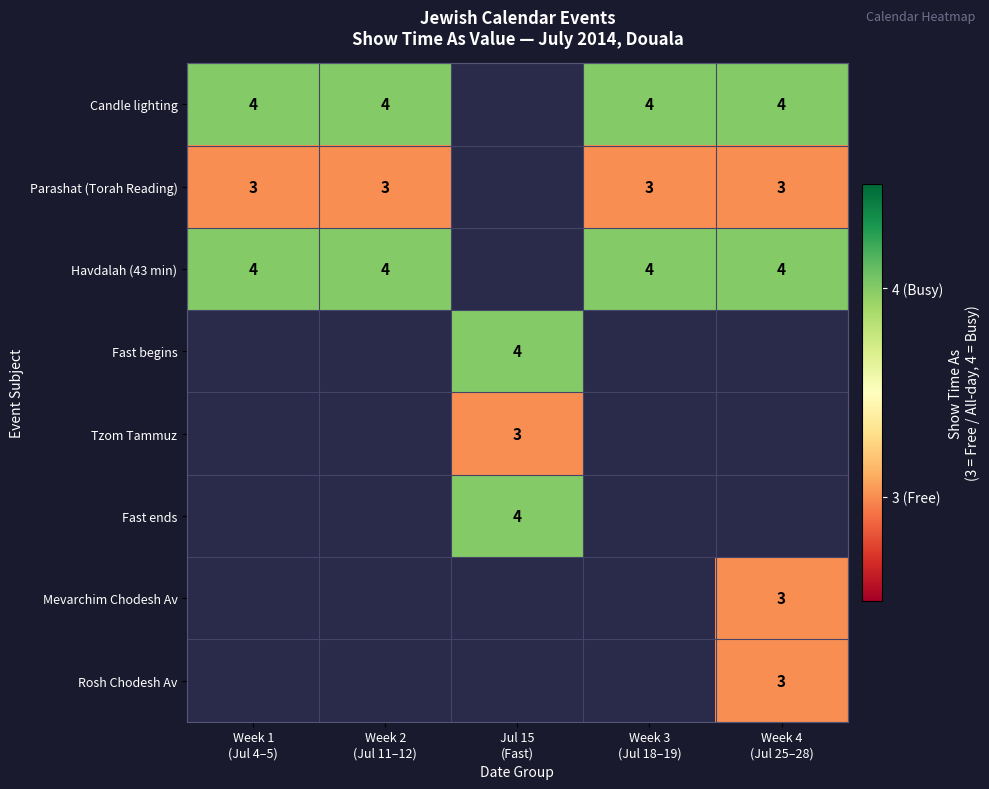

The value of Havdalah (43 min) at Week 1 (Jul 4–5) is 2.6. True or false?

False